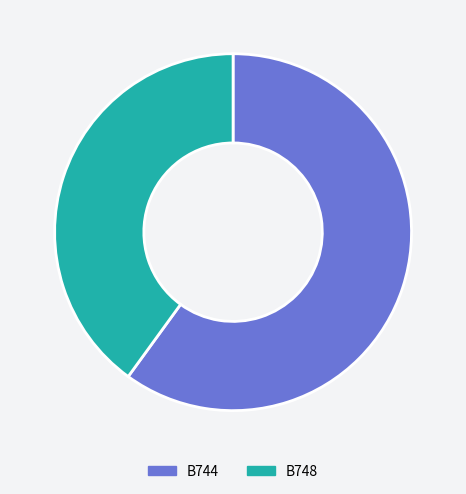

Approximately how many times larger is the value at B748 compared to B744?

0.7